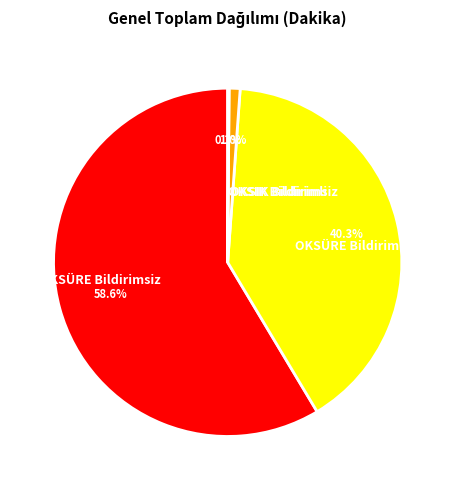

Is OKSÜRE Bildirimsiz the majority of the pie?

Yes